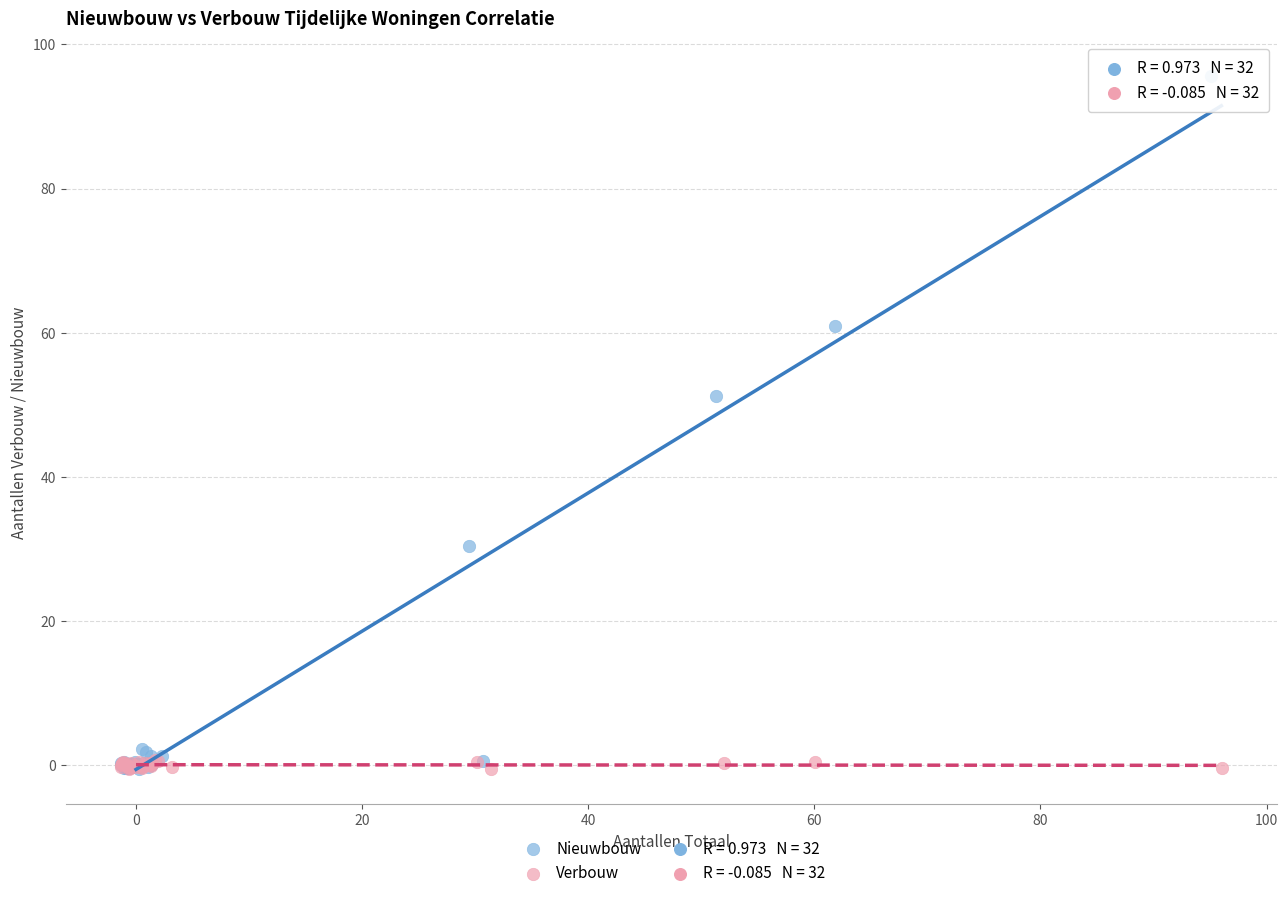

Which series contains the highest Y value?

Nieuwbouw